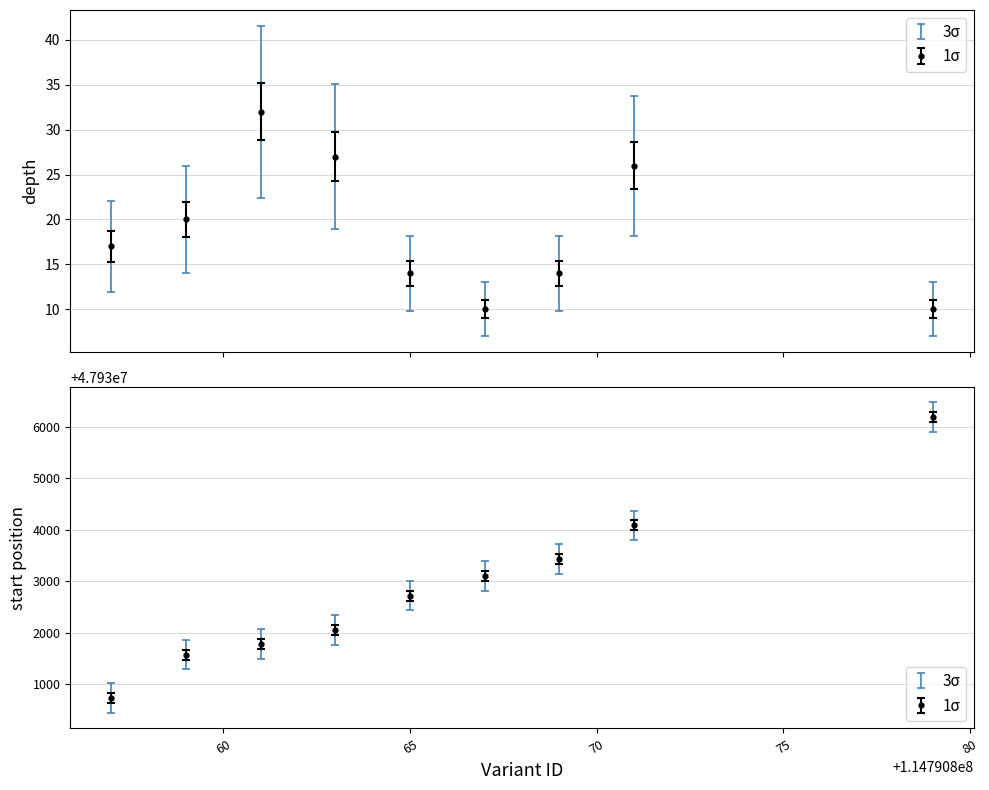

Between 114790861 and 114790865, which is larger?

114790861